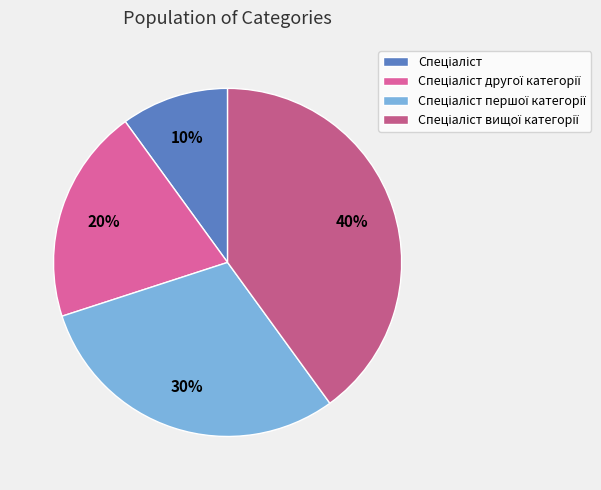

How many segments does this pie chart have?

4